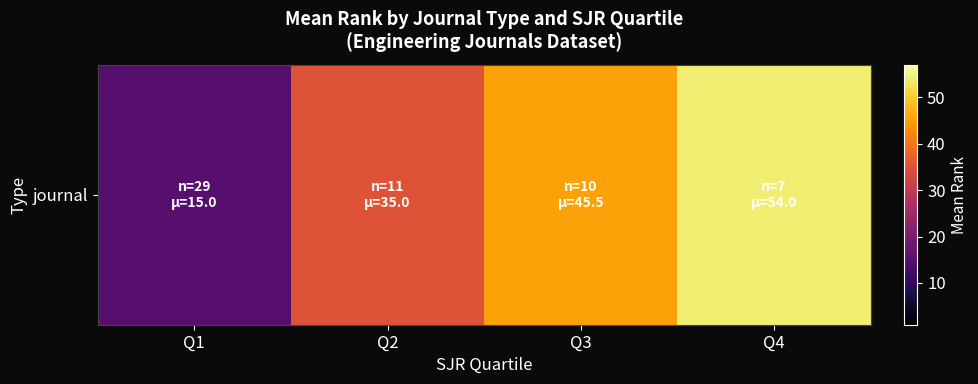

Approximately how many times larger is the value at Q3 compared to Q1?

3.0